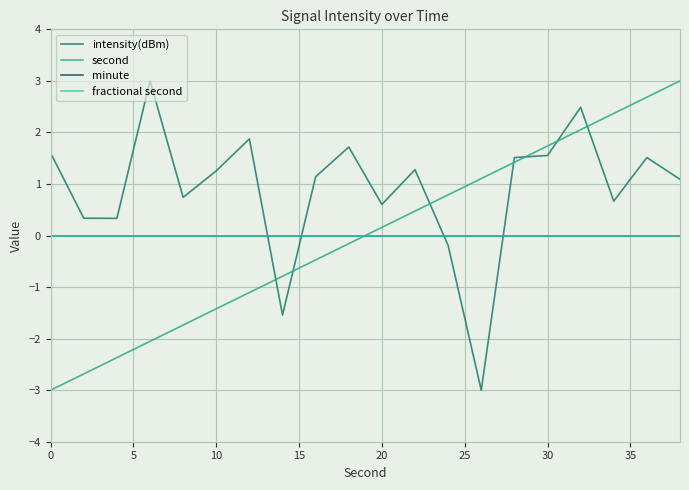

Does the chart have visible grid lines?

Yes